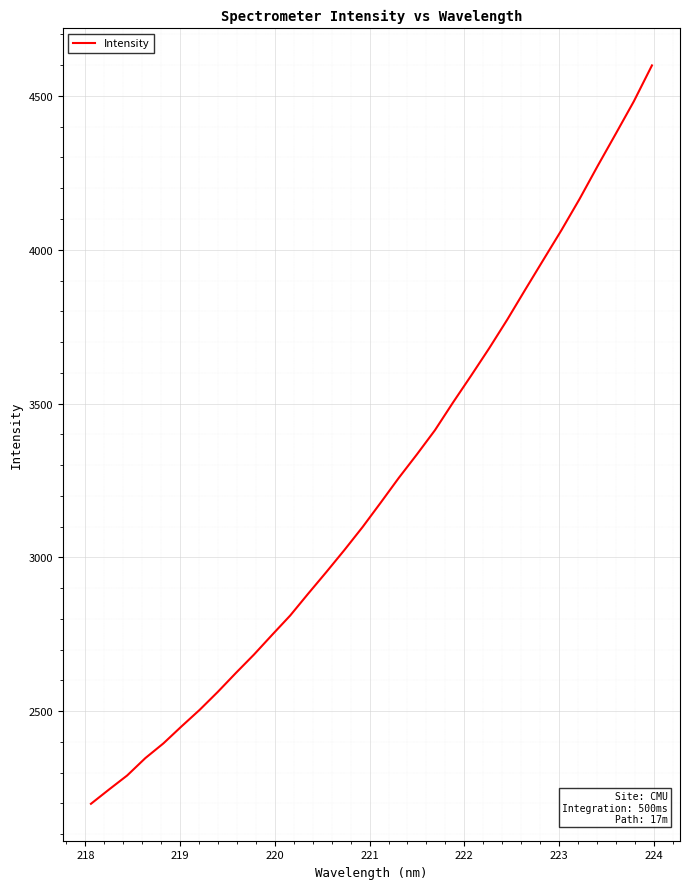

Reading left to right, what are all the values shown in this chart?

2199.0	2245.6	2291.1	2347.4	2395.4	2450.7	2504.3	2562.7	2624.2	2684.1	2748.0	2811.0	2882.5	2952.6	3024.3	3098.7	3177.9	3258.4	3334.7	3413.5	3503.8	3591.0	3680.0	3773.2	3871.2	3967.9	4064.4	4165.6	4272.9	4377.2	4482.7	4599.3